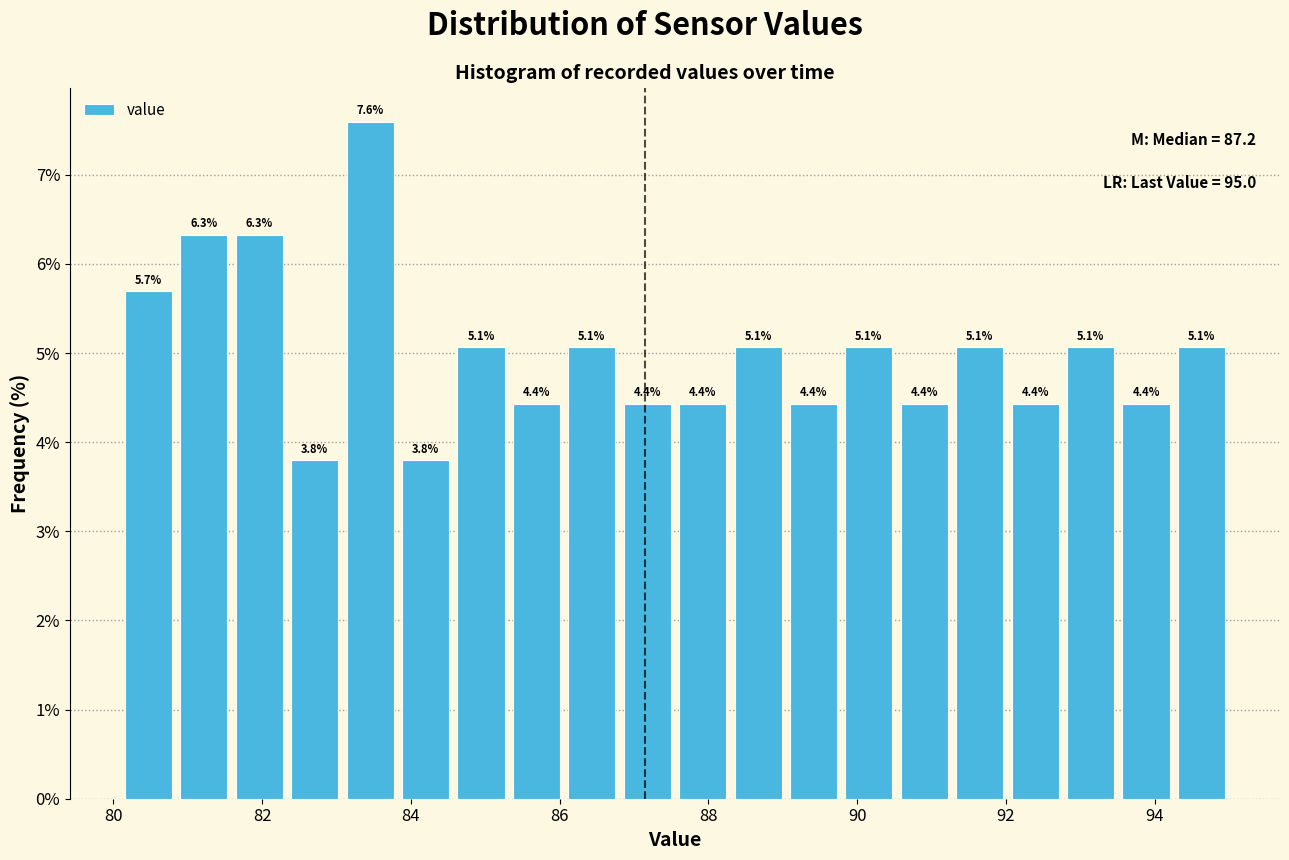

Read against the x-axis, roughly where is the centre of the tallest bar?

83.4